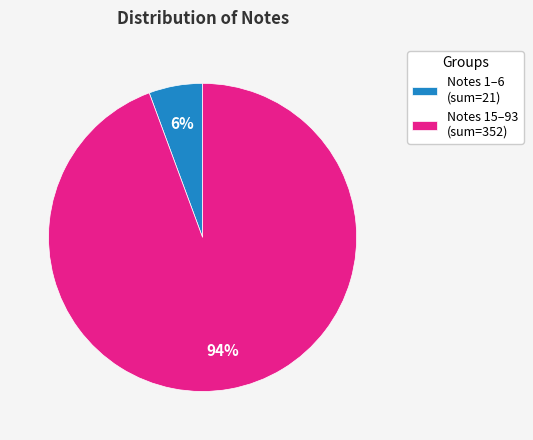

How many segments does this pie chart have?

2